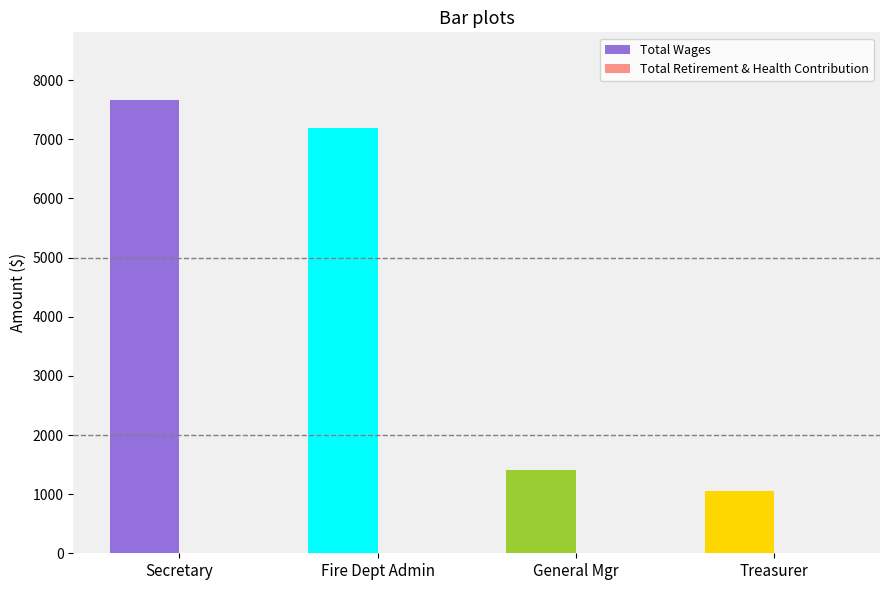

What is the ratio of the value at Fire Dept Admin to the value at General Mgr?

5.1